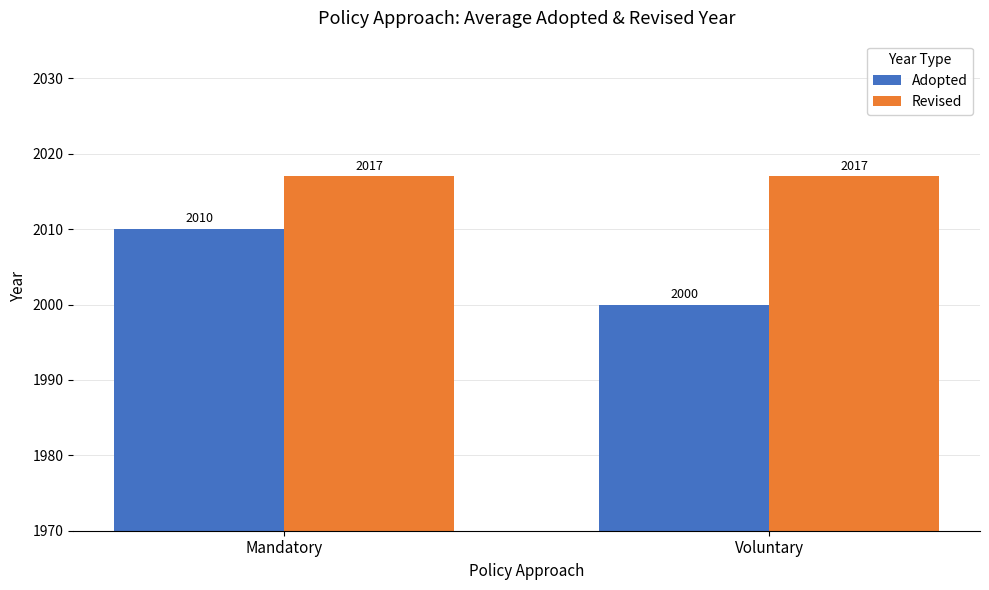

What is the average value of the Adopted series?

2005